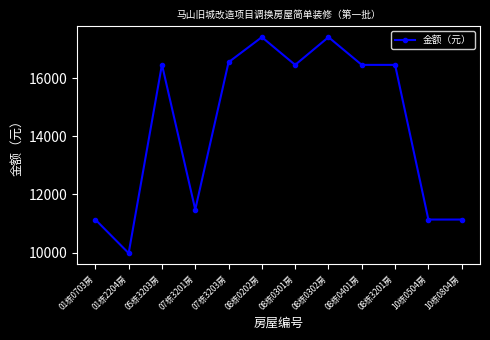

What is the sum of all values?

172120.3